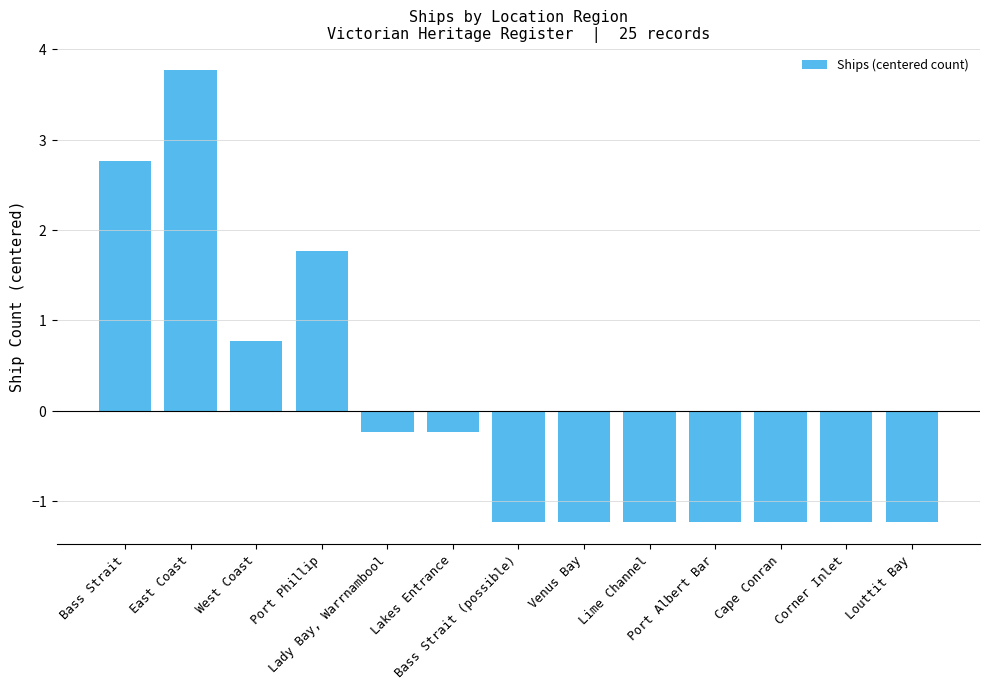

Does the chart contain any negative values?

Yes